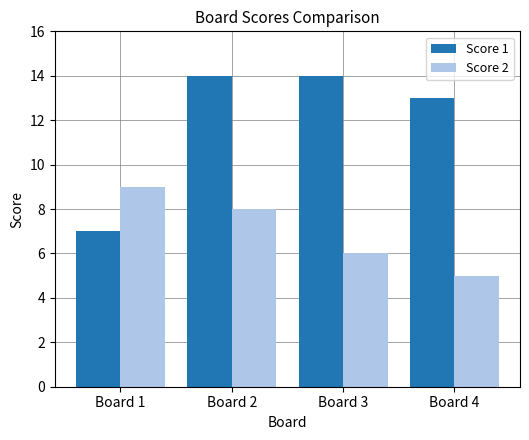

The value of Score 2 at Board 1 is 9. True or false?

True